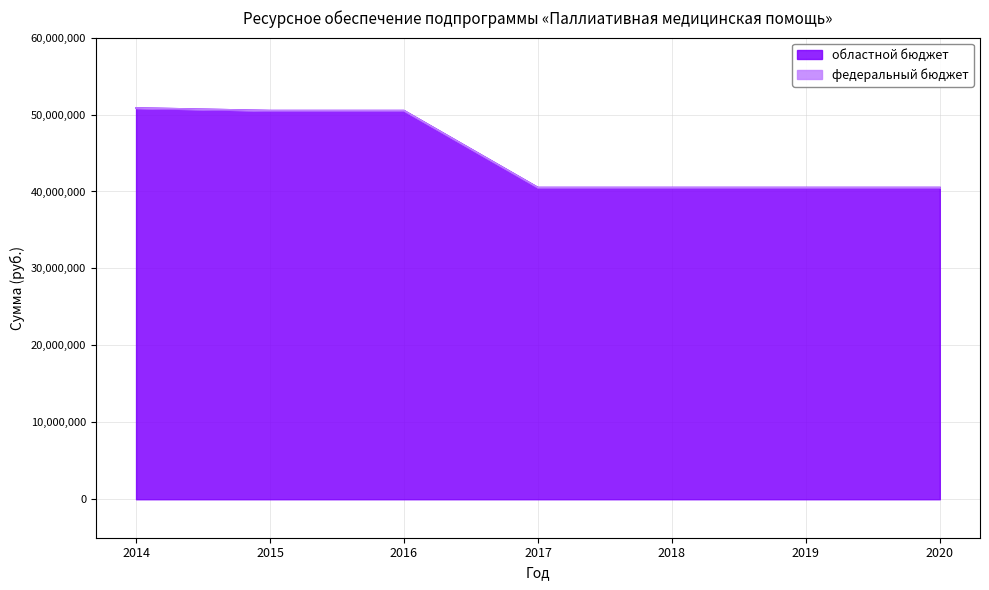

At which category does the chart reach its peak across all series?

2014